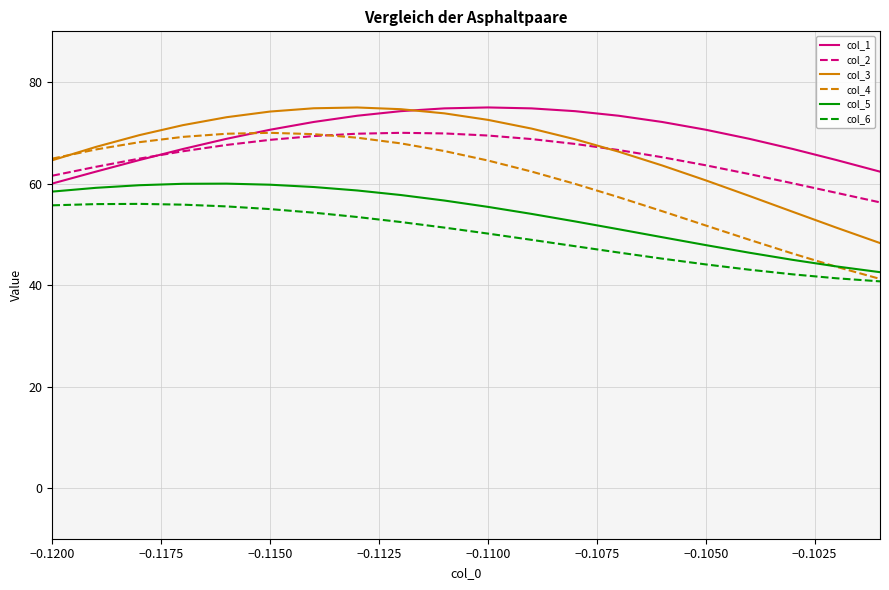

Which series has the widest spread of values?

col_4